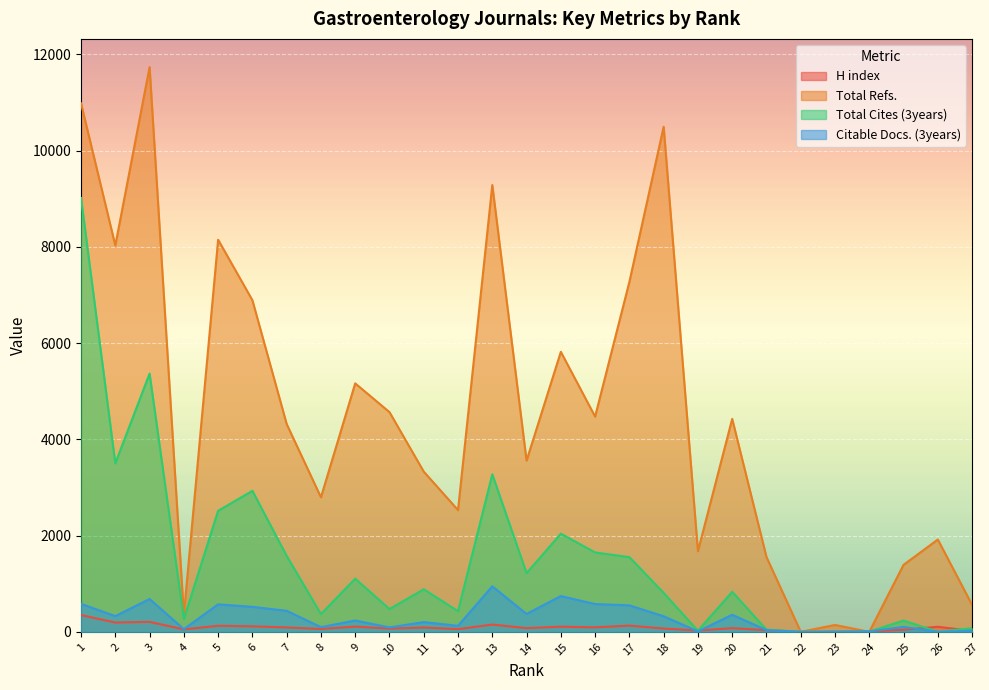

Is the value of Citable Docs. (3years) at 5 greater than the value of Total Refs. at 6?

No